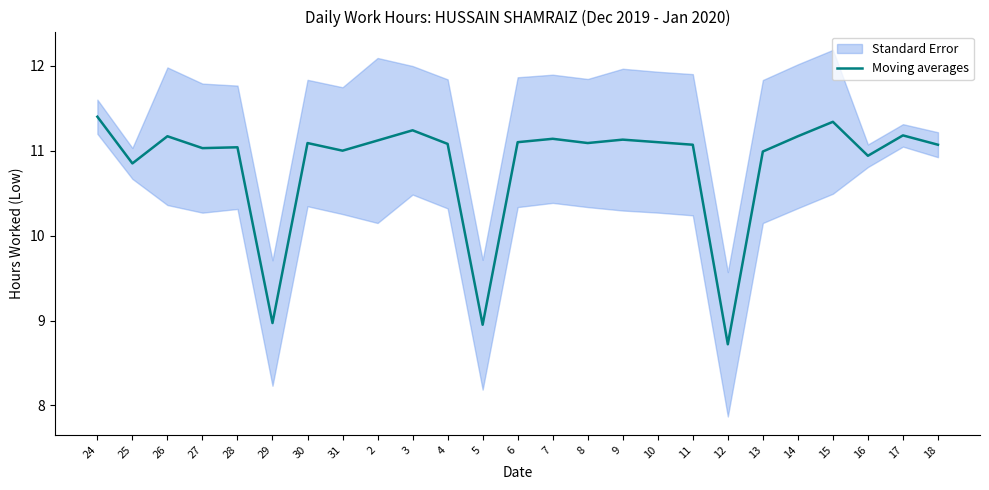

The Moving averages series shows 11.1 at 18. True or false?

True